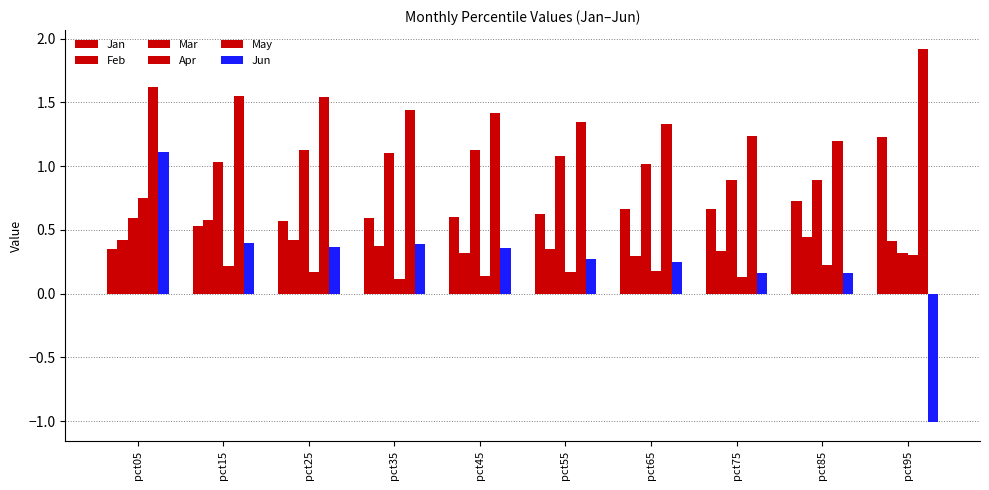

Which label corresponds to the smallest value in the chart?

pct95